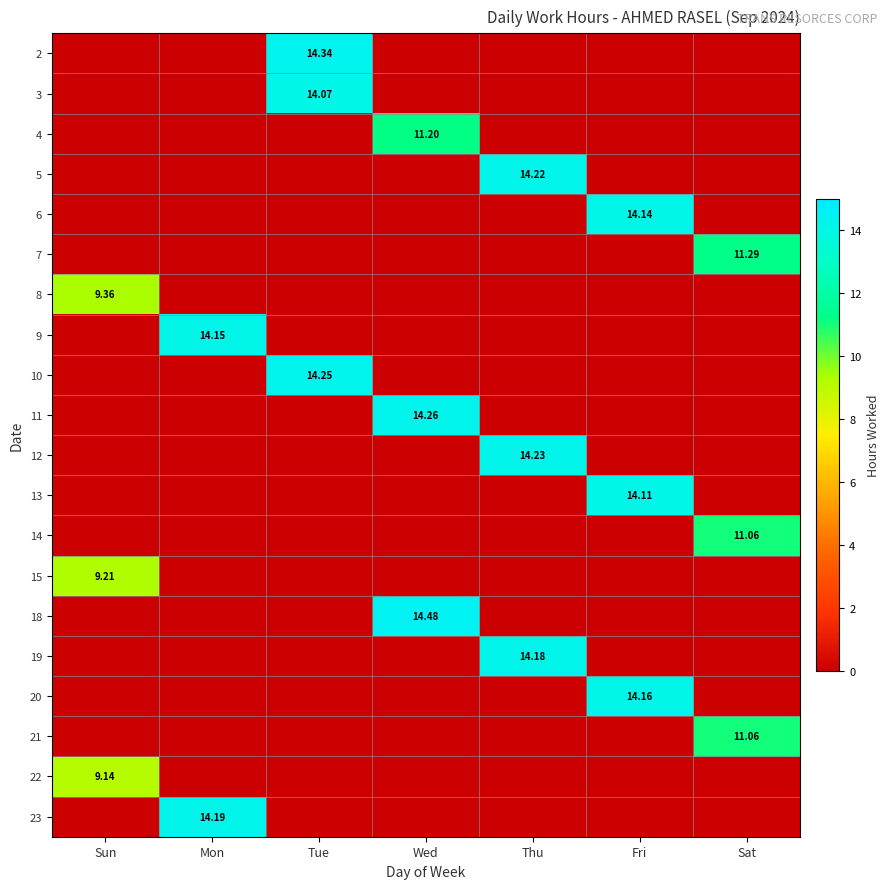

How many categories are shown in the chart?

7